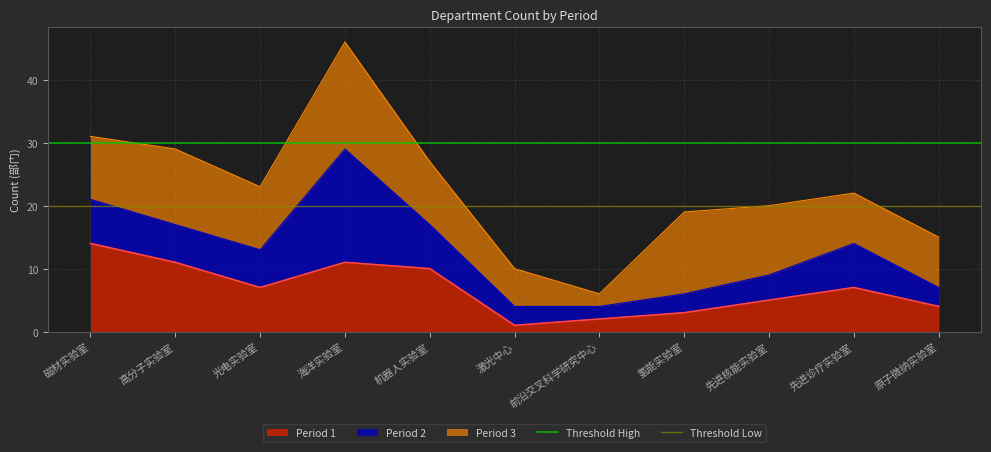

True or false: Period 1 has a value of 10 at 机器人实验室.

True